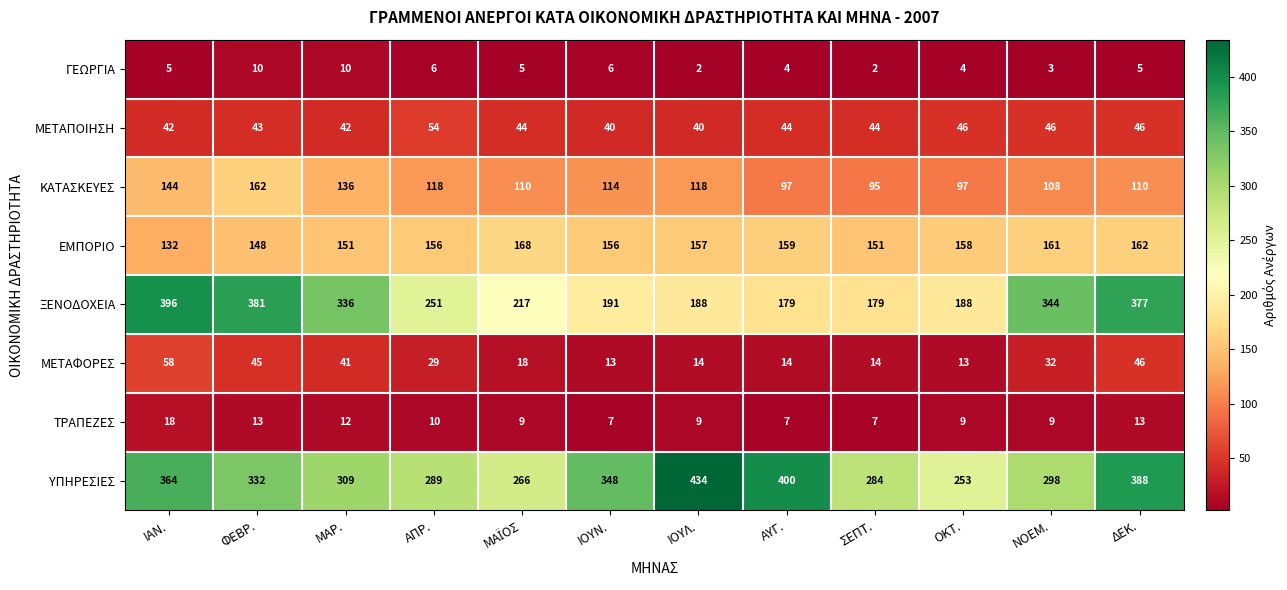

Between ΜΑΡ. and ΙΟΥΛ., which series saw the biggest shift?

ΞΕΝΟΔΟΧΕΙΑ